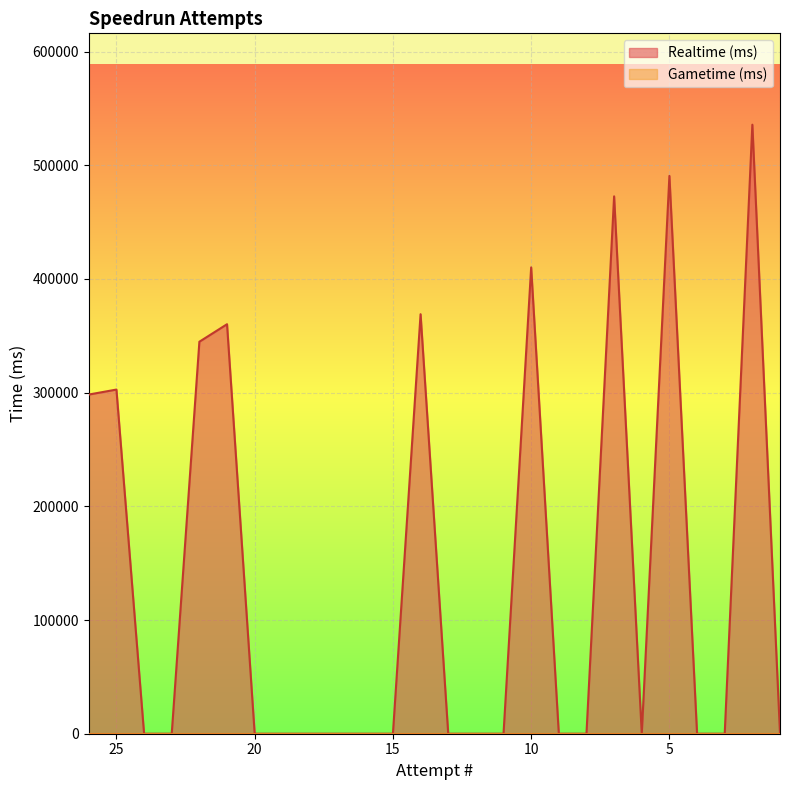

Between 19 and 1, which is larger?

19